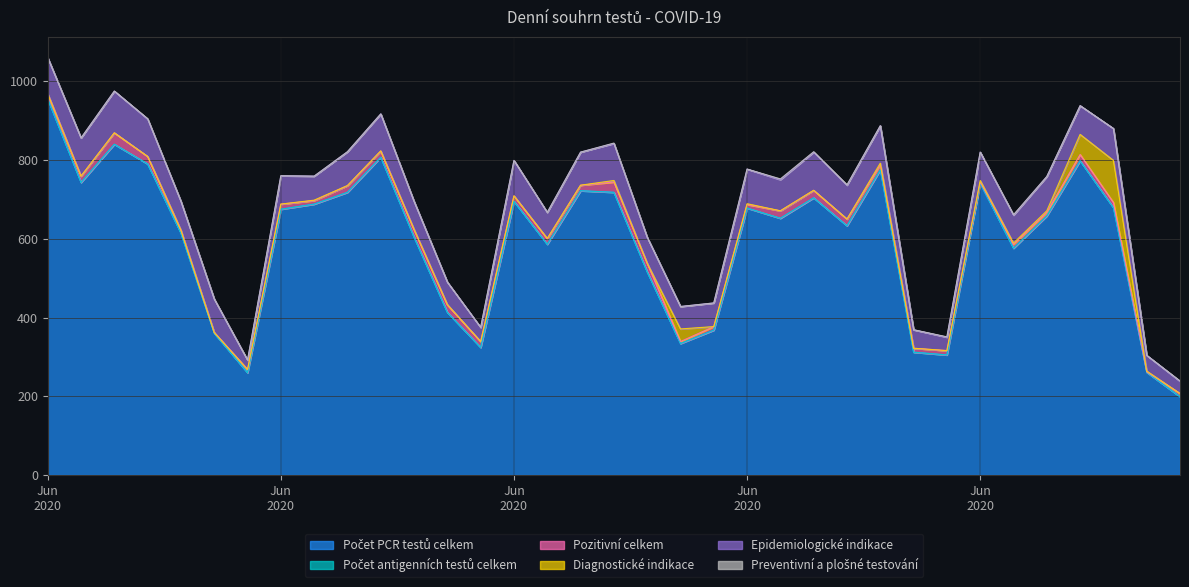

Where is the first local maximum for Diagnostické indikace?

05.06.2020